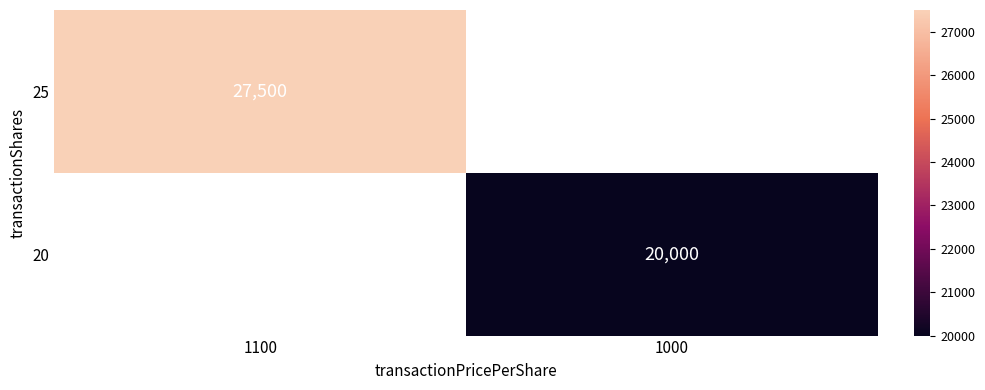

The value of 25 at 1100 is 27500. True or false?

True